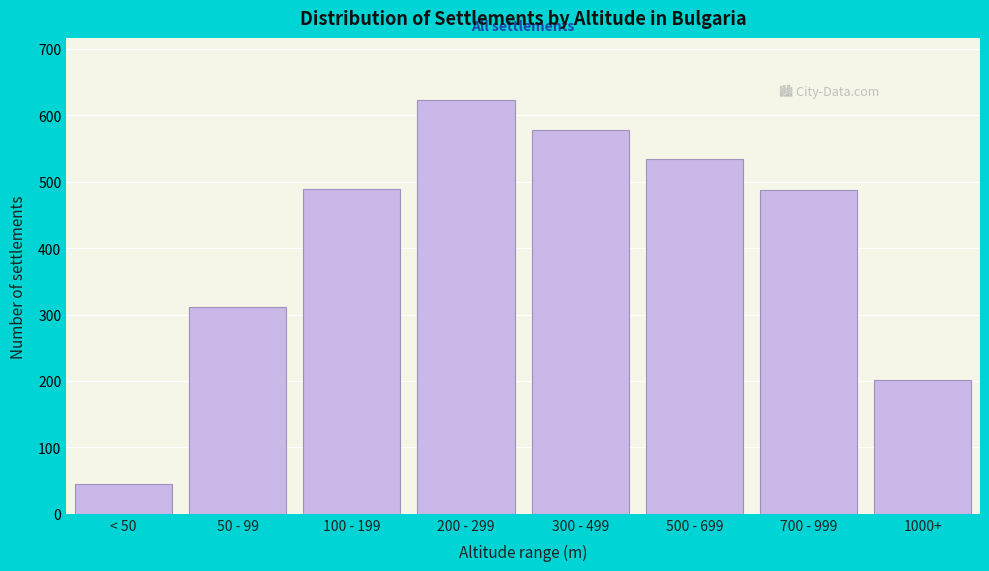

What is the label of the 7th bar from the left?

700 - 999